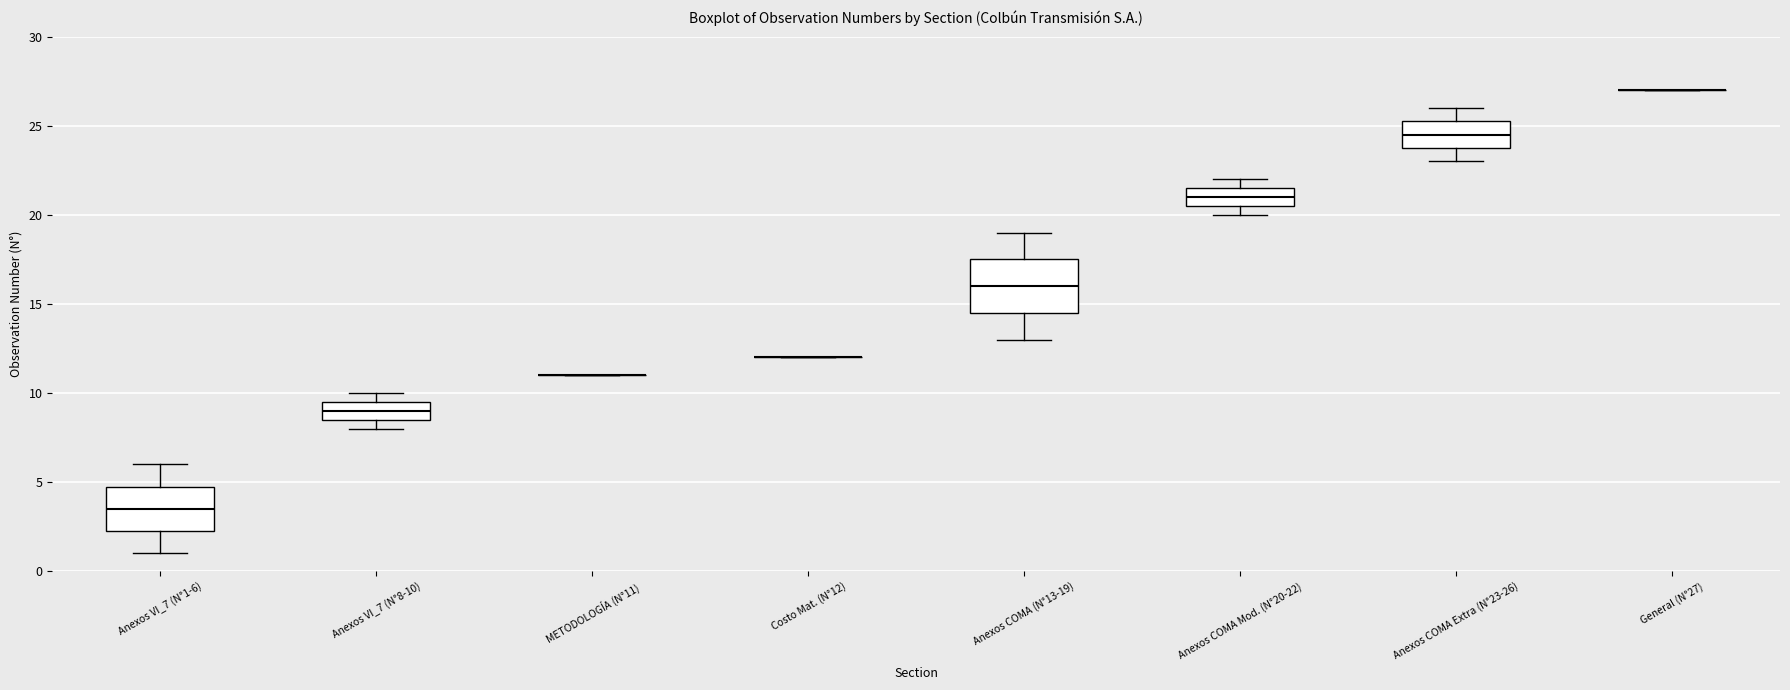

Where is the lower edge of the box for Anexos COMA Mod. (N°20-22) on the y-axis? The values are not printed on the chart, so give them approximately, as read against the axis.

20.5